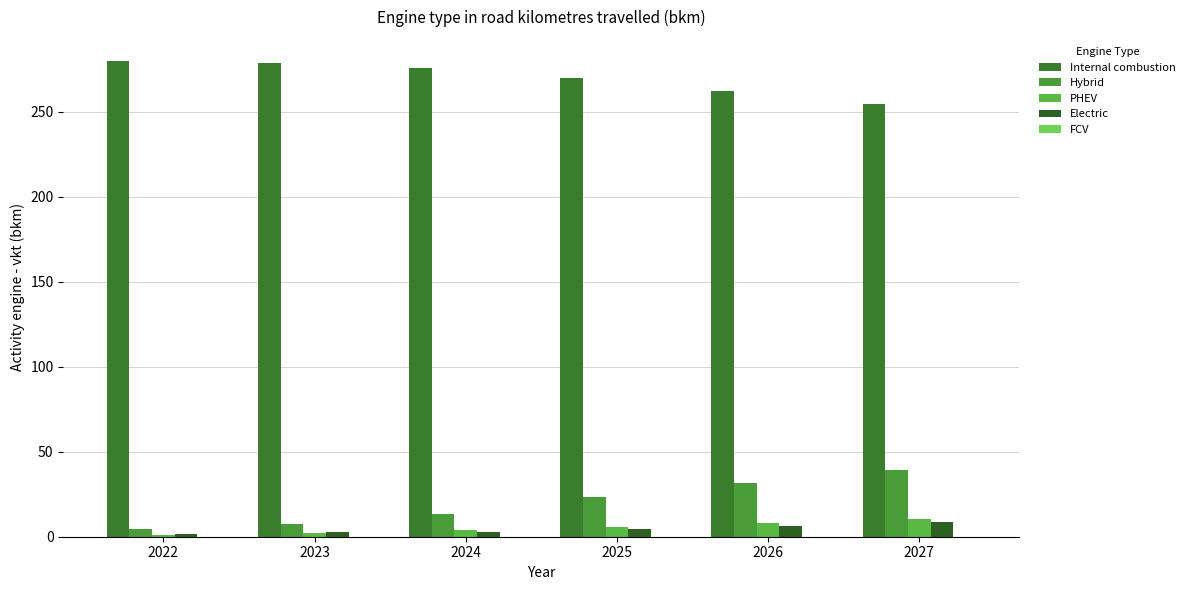

Rank the categories by Hybrid value from highest to lowest.

2027, 2026, 2025, 2024, 2023, 2022